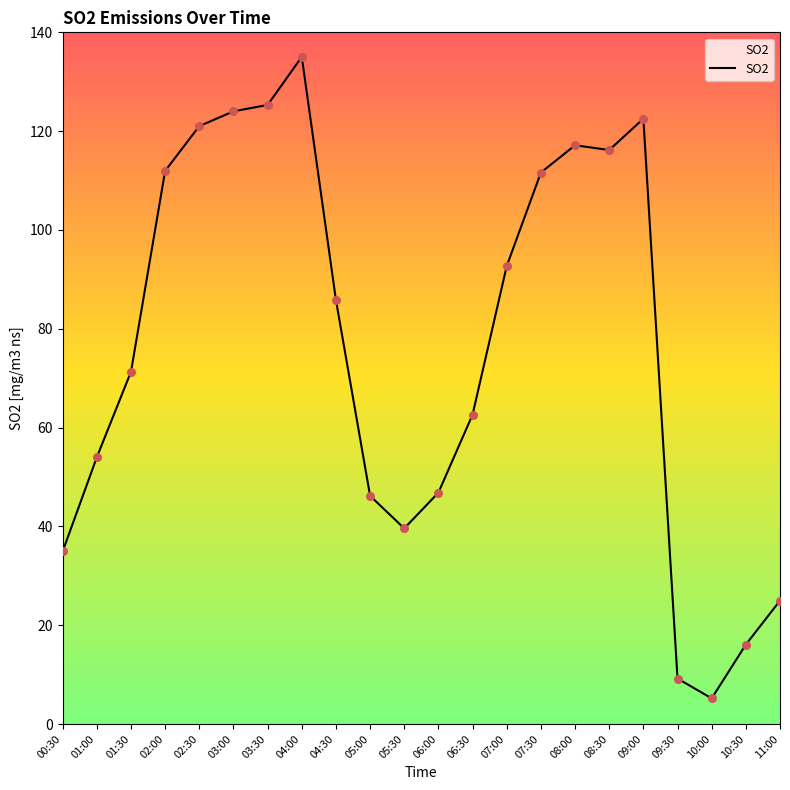

What is the ratio of the value at 05:00 to the value at 09:00?

0.4